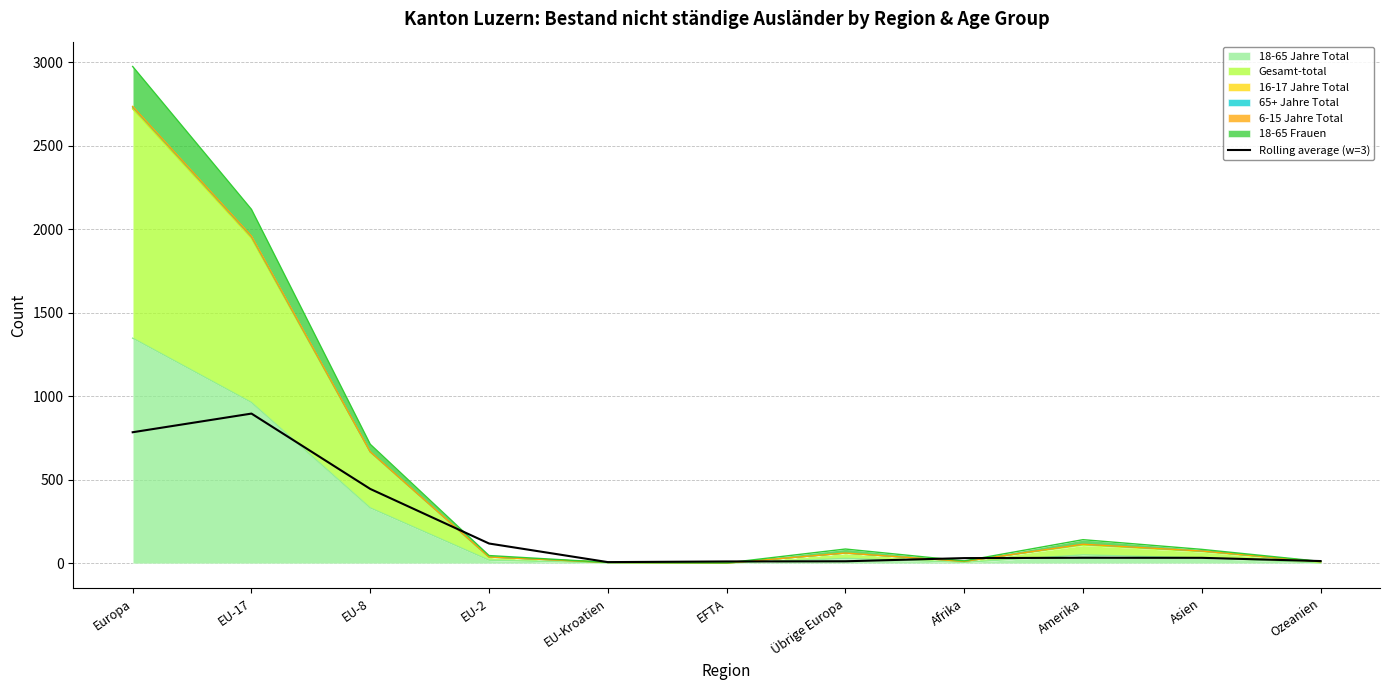

What is the label of the 6th point from the left?

EFTA